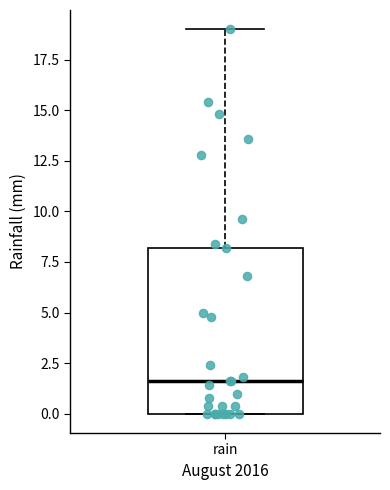

Transcribe this box plot: give where the median line is, the range the box spans, and where the two whiskers end, as read against the y-axis. The values are not printed on the chart, so give them approximately, as read against the axis.

median 1.5, box 0.0 to 8.0, whiskers 0.0 to 19.0